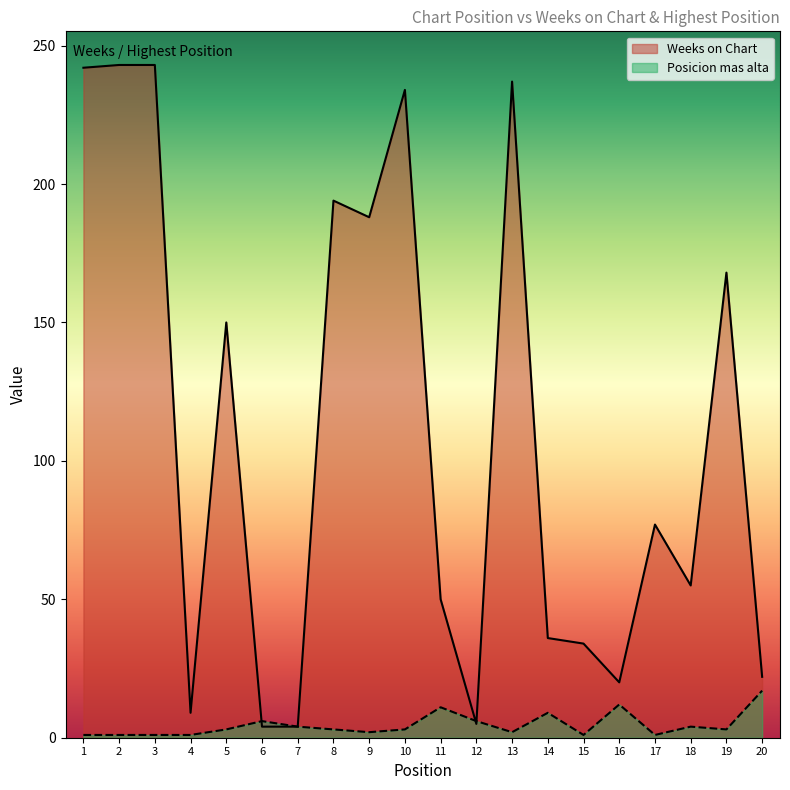

At which category does Posicion mas alta reach its first local peak?

6